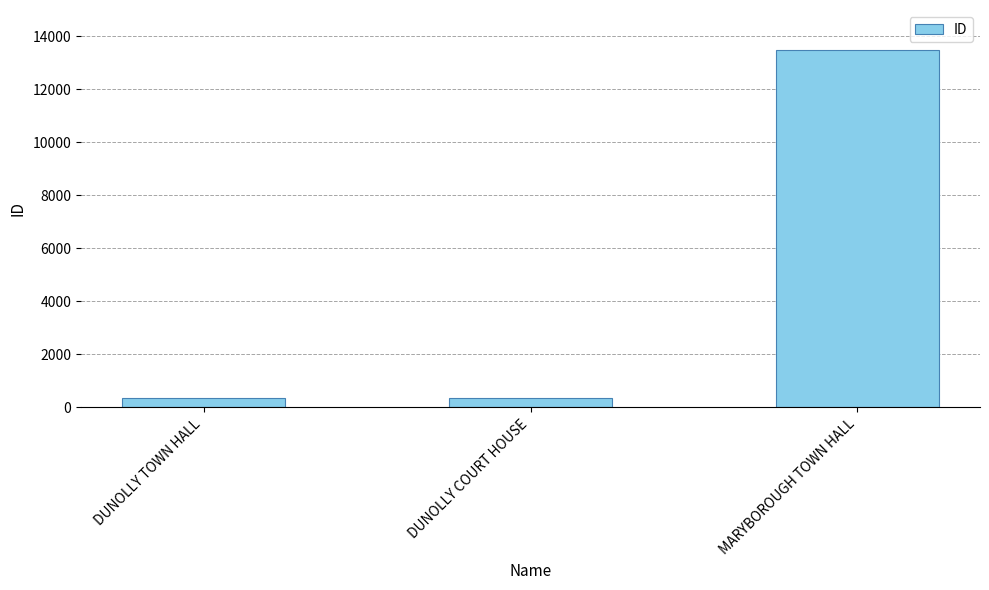

True or false: the data shows 345 at DUNOLLY TOWN HALL.

True